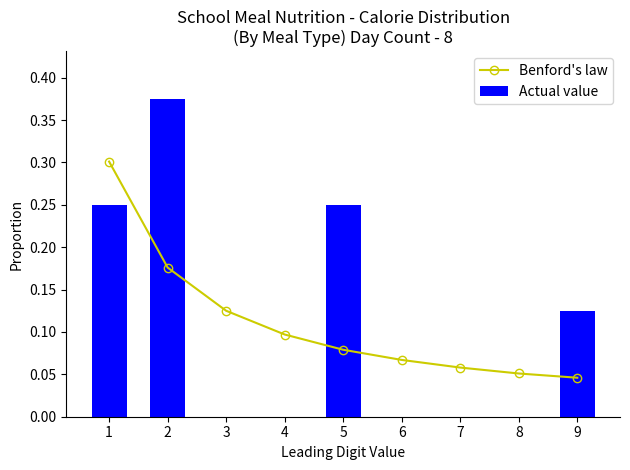

What are all the series names shown in the legend?

Benford's law, Actual value